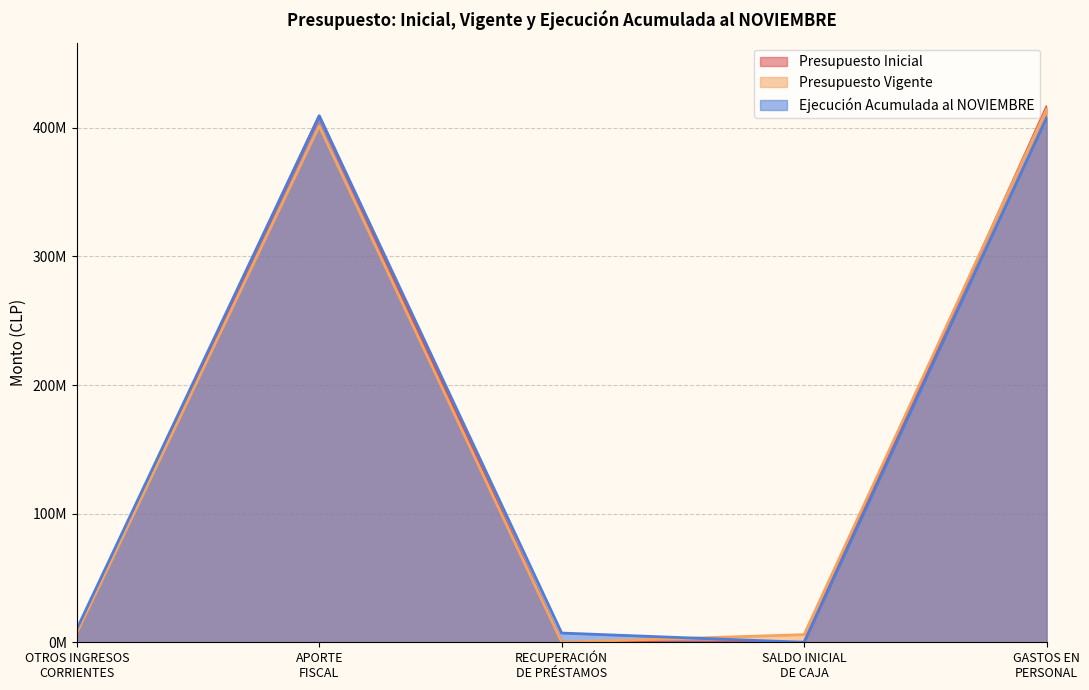

What position from the left is RECUPERACIÓN
DE PRÉSTAMOS?

3